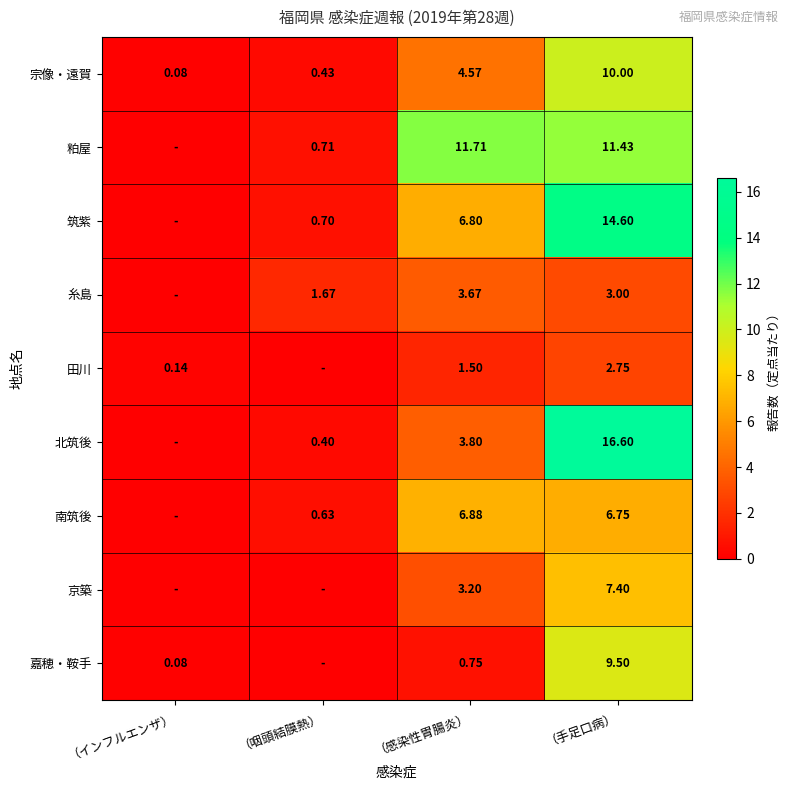

Which series changed the most between （感染性胃腸炎） and （手足口病）?

北筑後